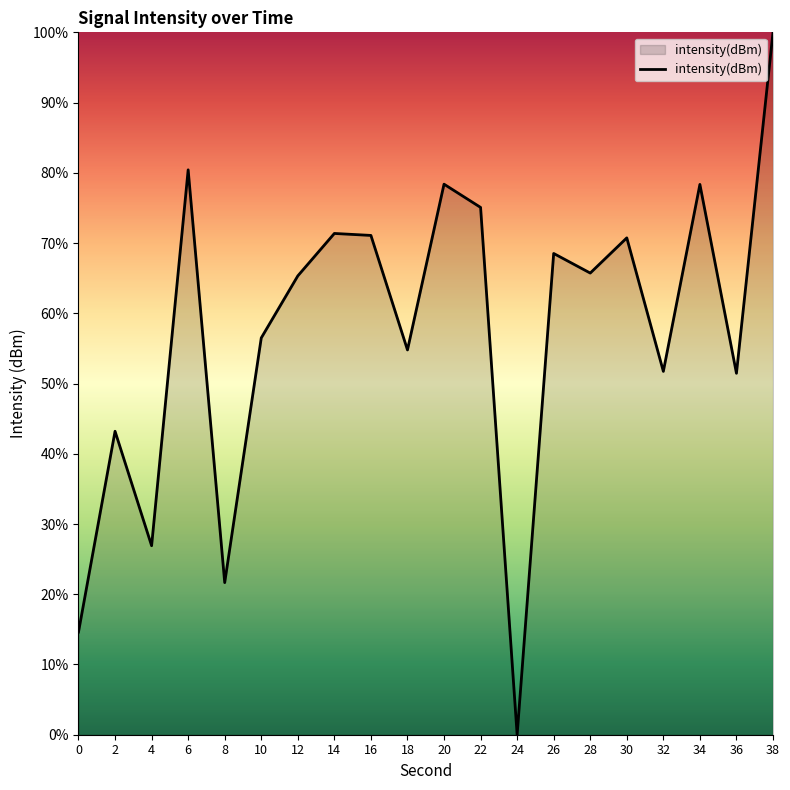

Which category has the highest value across all series?

38